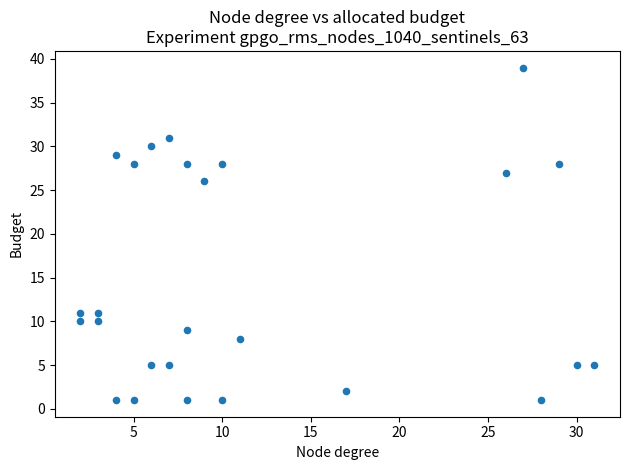

What is the range of Y values (max minus min)?

38